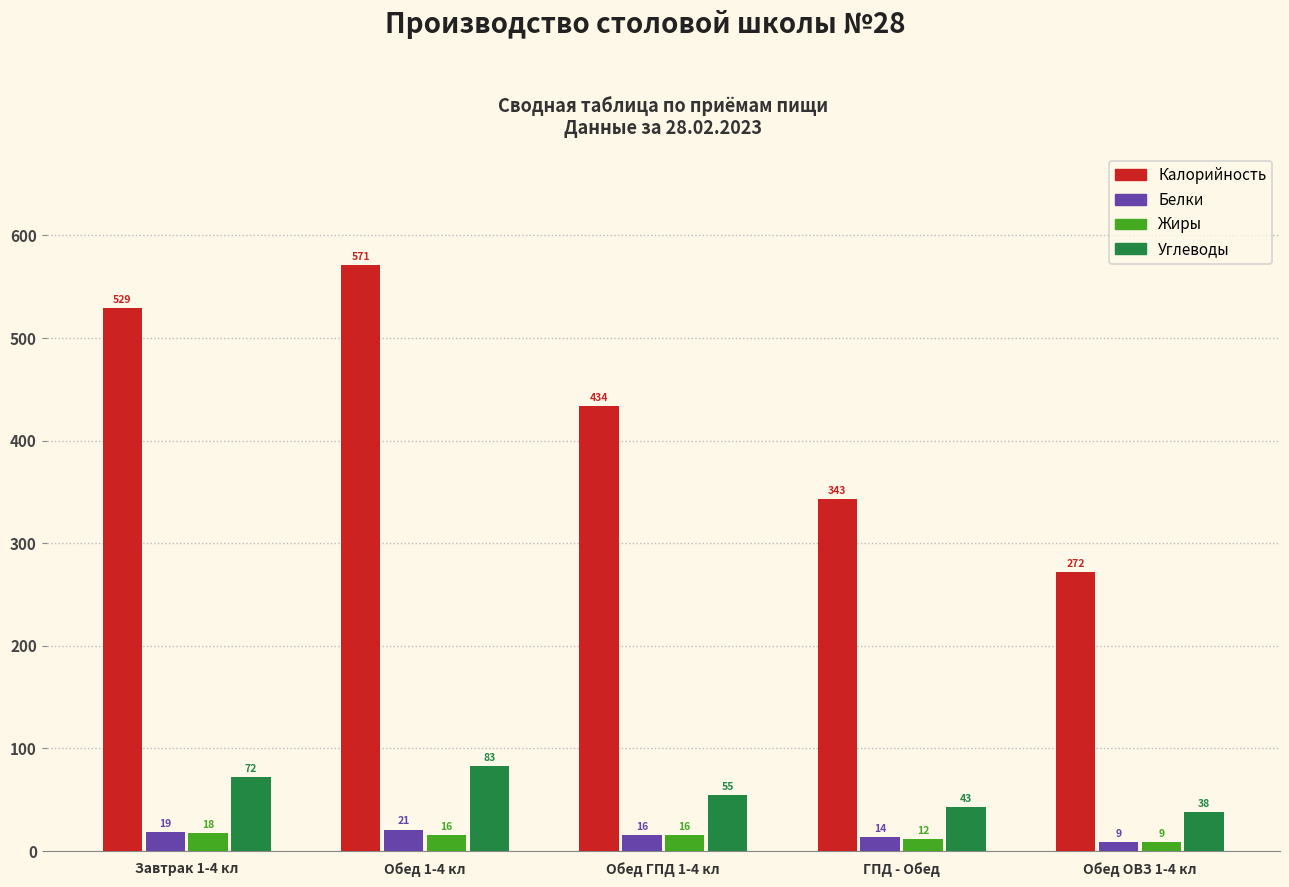

At which label does Калорийность reach its minimum?

Обед ОВЗ 1-4 кл